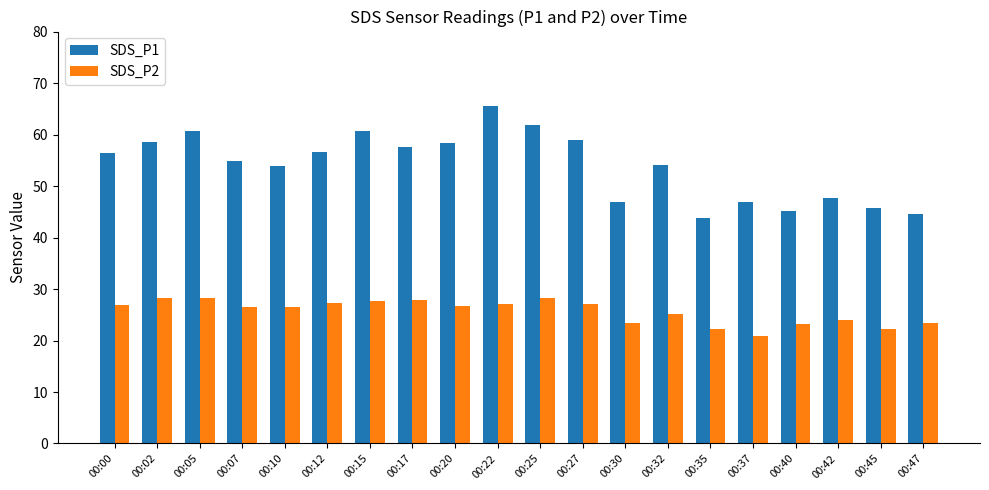

True or false: SDS_P2 has a value of 22.3 at 00:45.

True